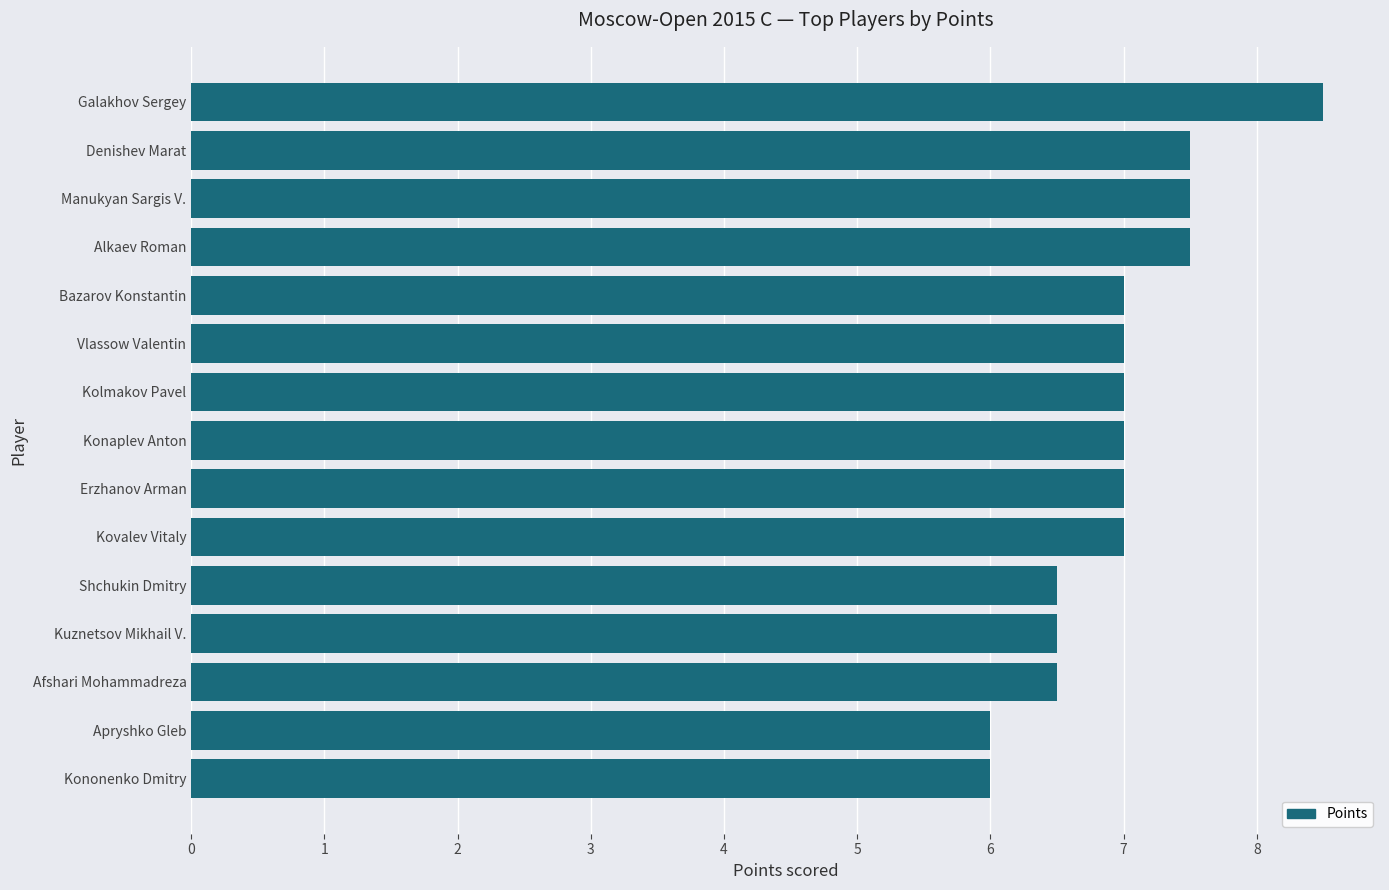

Does the chart contain any negative values?

No